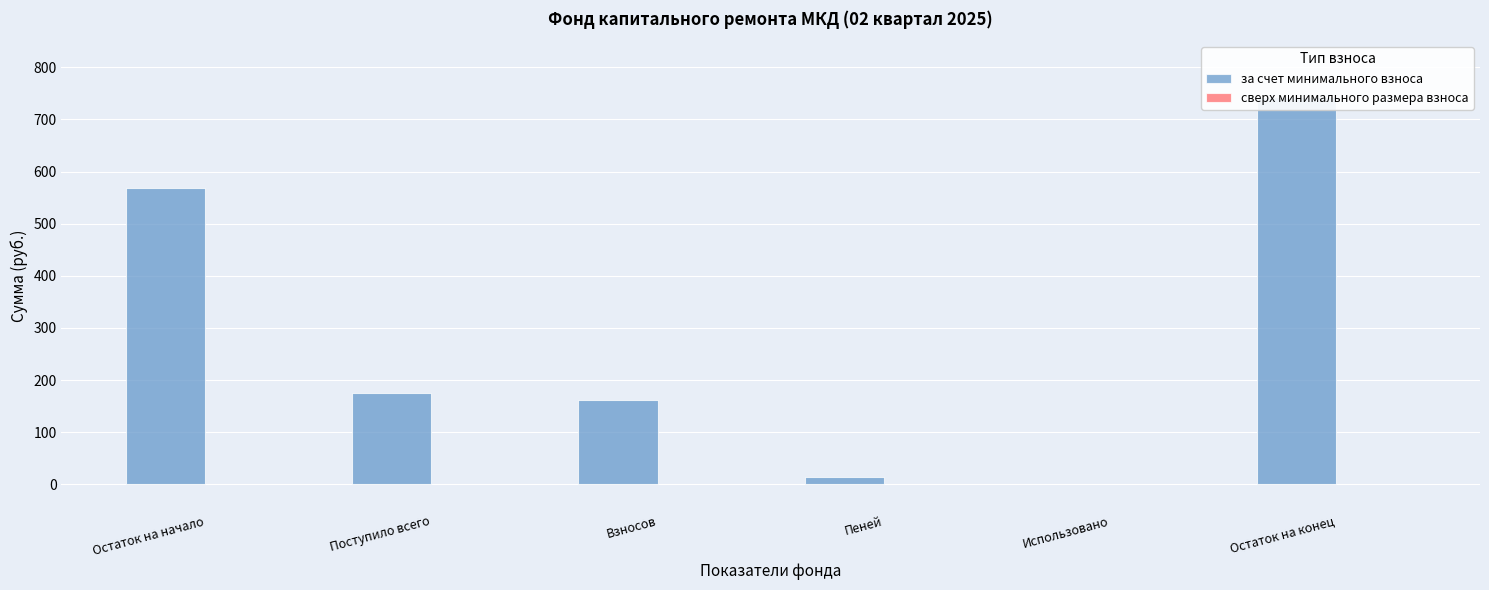

List the labels in order of за счет минимального взноса value, largest first.

Остаток на конец, Остаток на начало, Поступило всего, Взносов, Пеней, Использовано